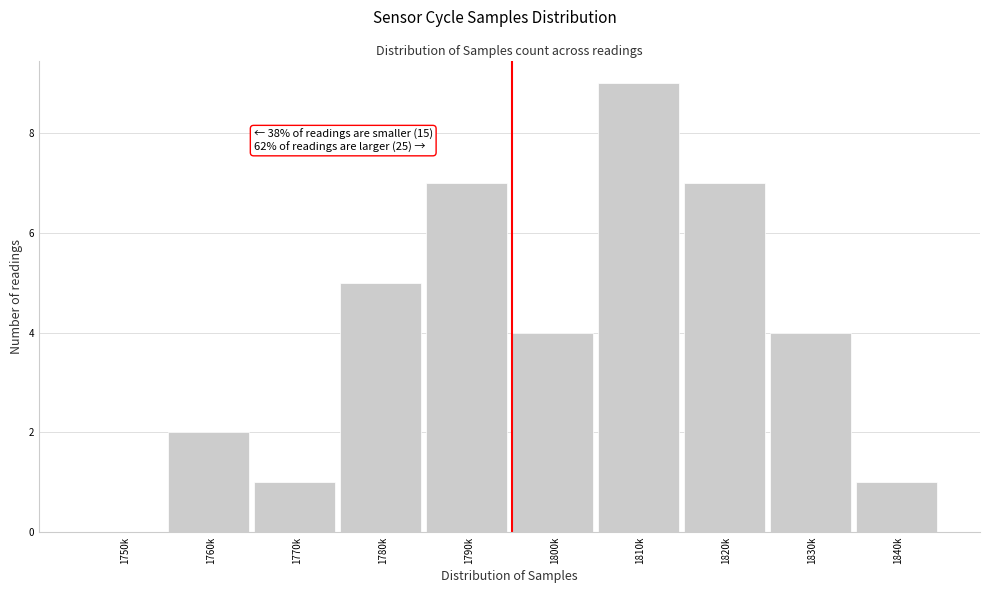

Reading left to right, list all the values displayed in this chart.

1750k=0	1760k=2	1770k=1	1780k=5	1790k=7	1800k=4	1810k=9	1820k=7	1830k=4	1840k=1